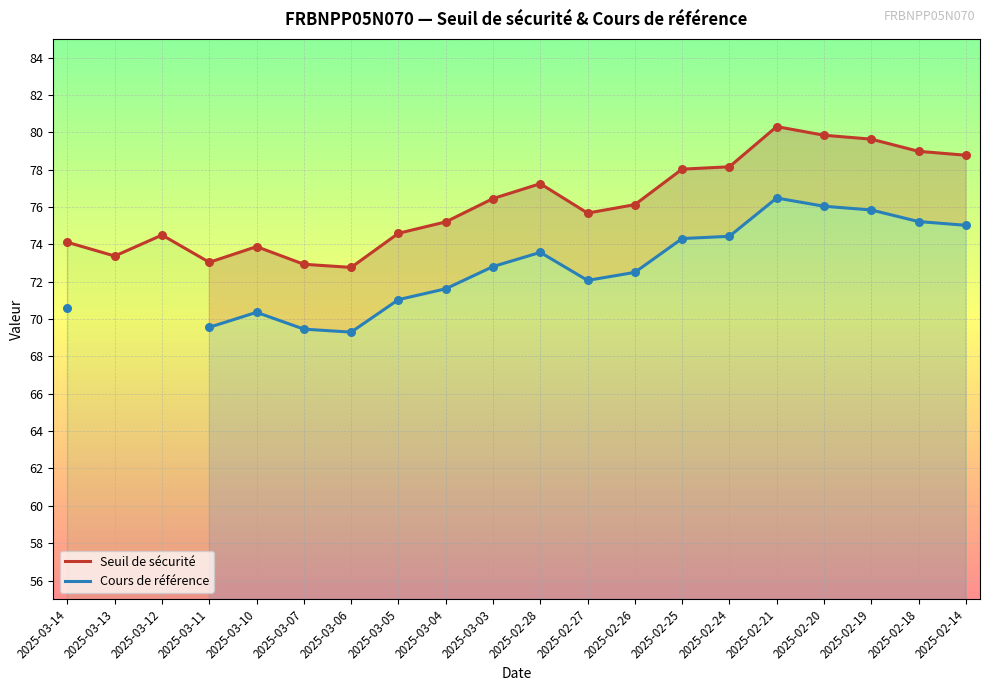

What are all the series names shown in the legend?

Seuil de sécurité, Cours de référence